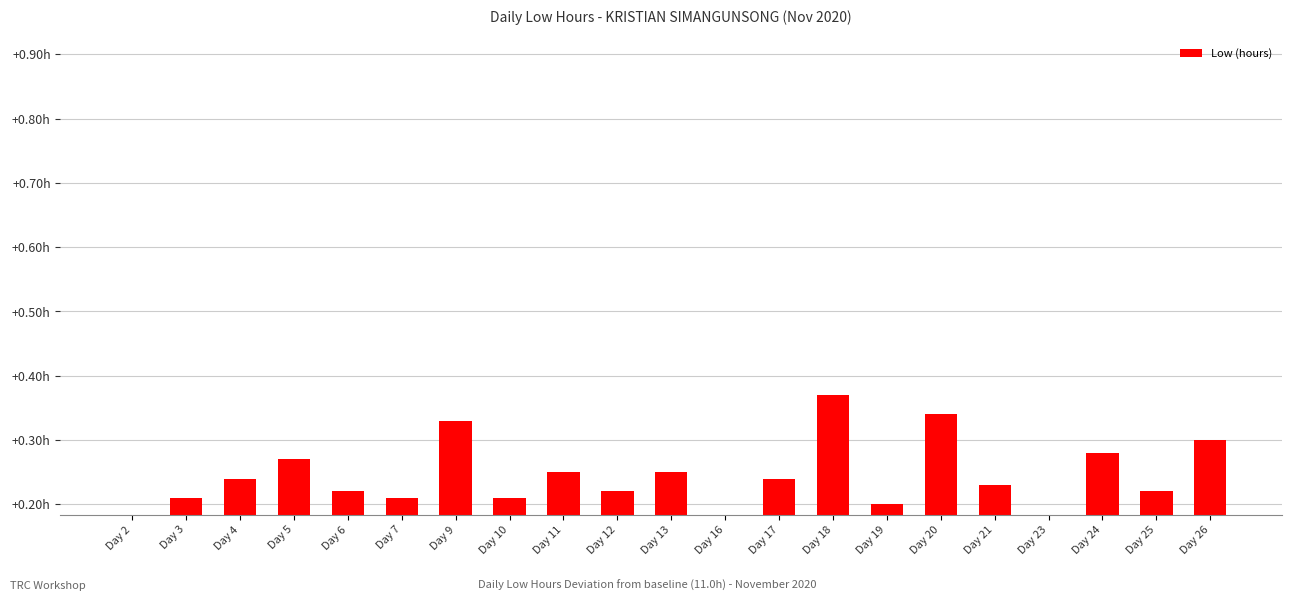

Rank the categories by value from lowest to highest.

Day 2, Day 16, Day 23, Day 19, Day 3, Day 7, Day 10, Day 6, Day 12, Day 25, Day 21, Day 4, Day 17, Day 11, Day 13, Day 5, Day 24, Day 26, Day 9, Day 20, Day 18